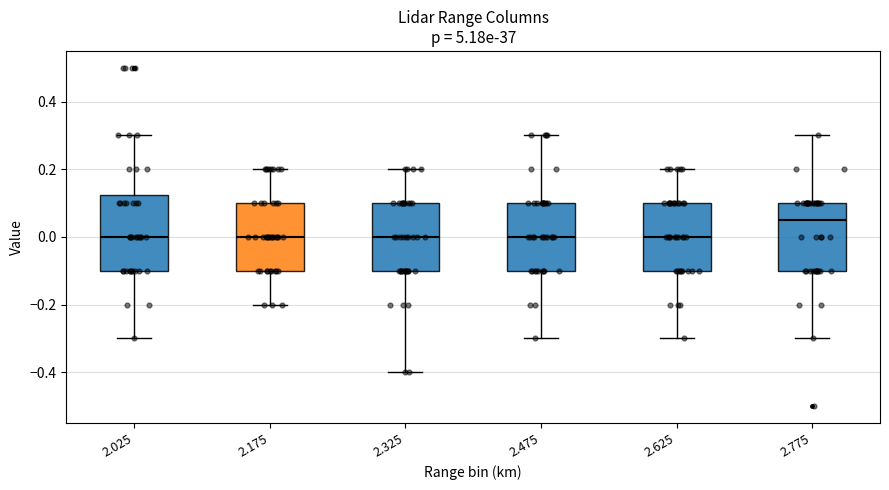

Where is the lower edge of the box at x = 2.325 on the y-axis? The values are not printed on the chart, so give them approximately, as read against the axis.

-0.10